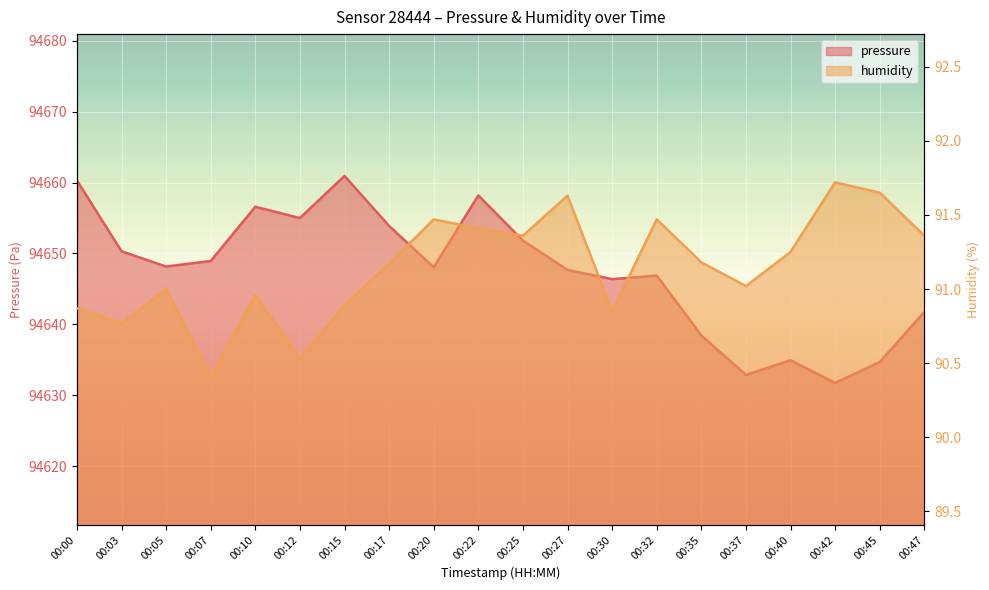

Read the humidity value at 00:45.

91.7